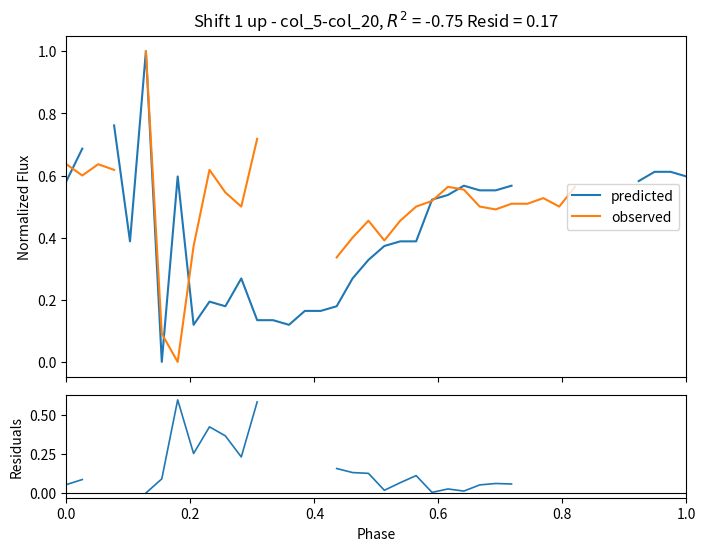

The residuals series shows 0.3 at 17. True or false?

False